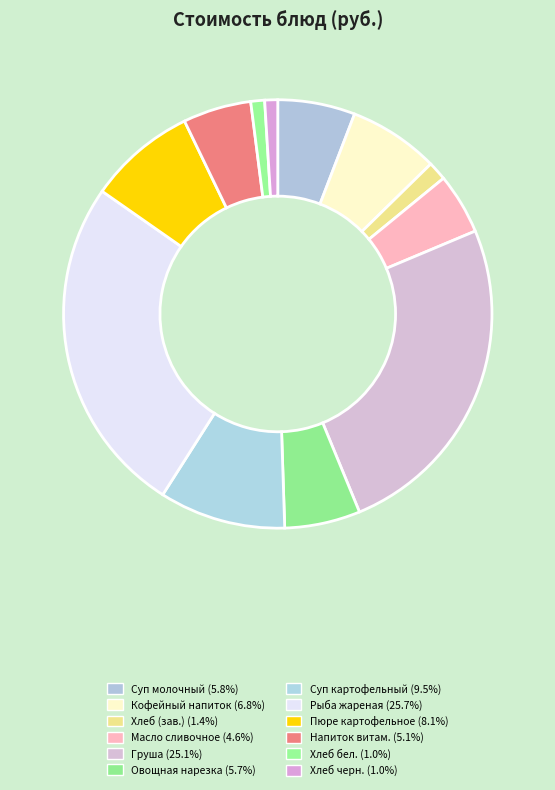

Is there any slice that represents more than half of the pie?

No